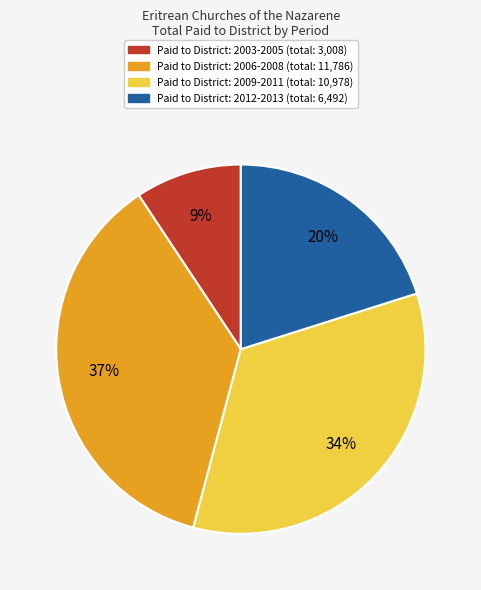

To the nearest percent, what is the average slice percentage?

25%